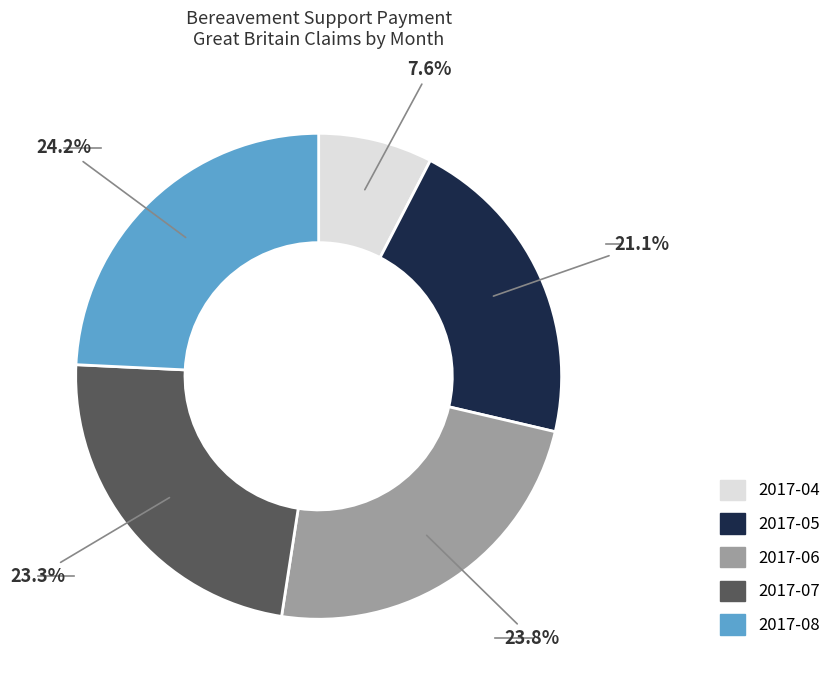

Is there any slice that represents more than half of the pie?

No